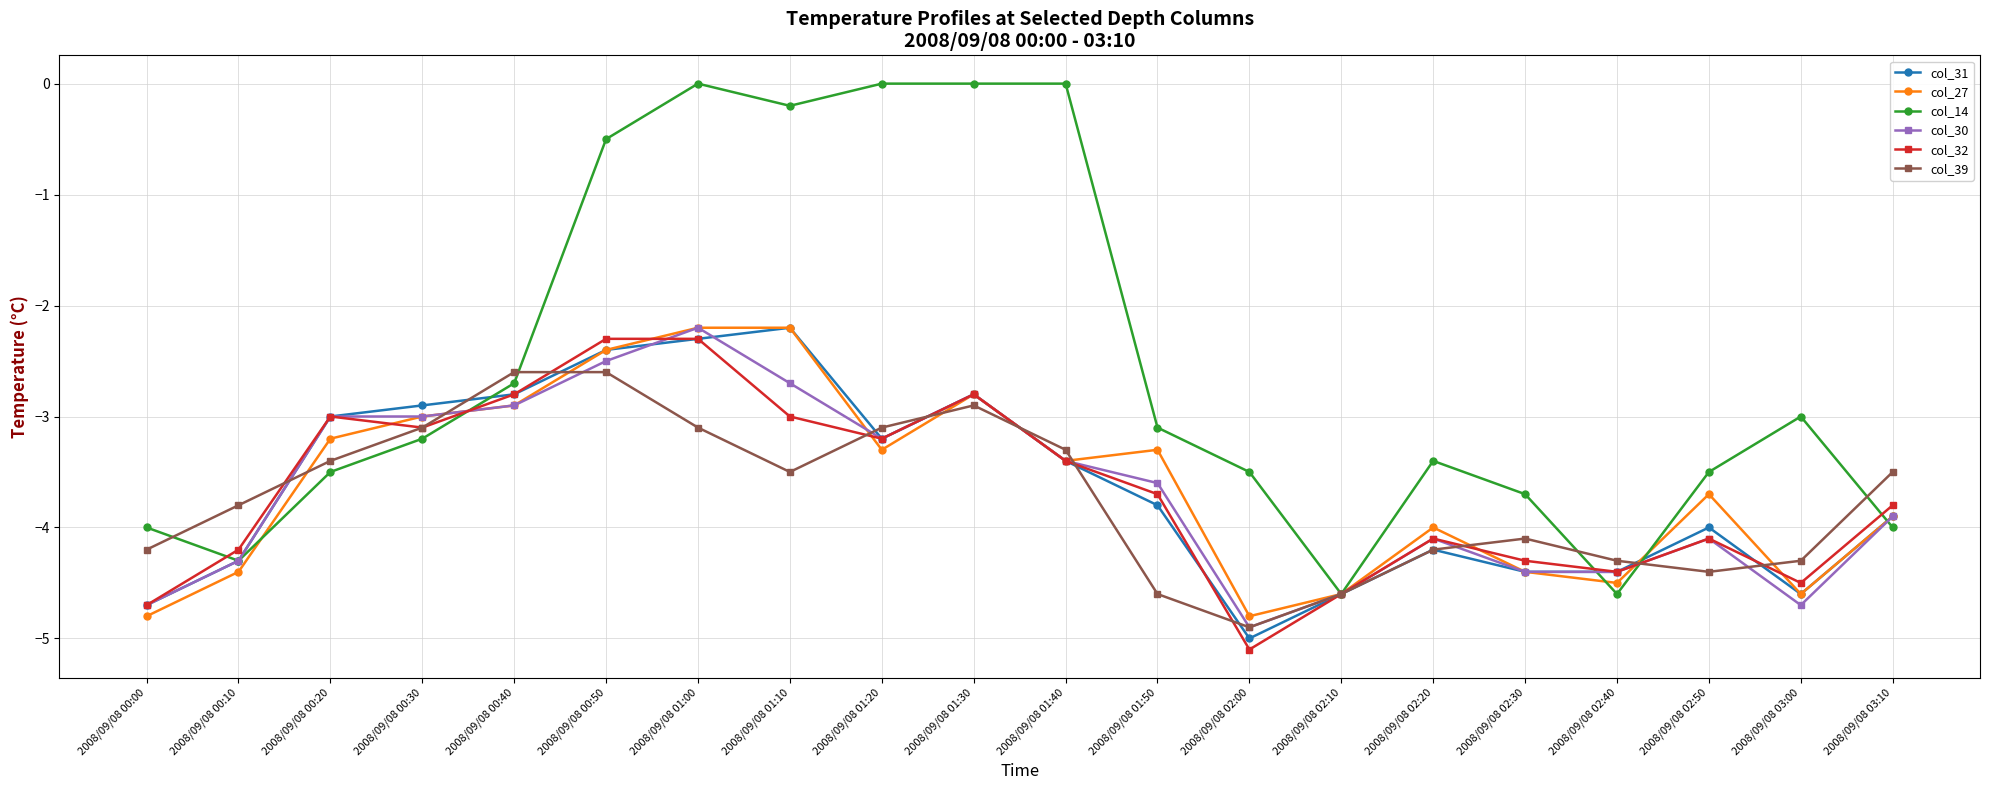

What is the total value across all series at 2008/09/08 00:30?

-18.3